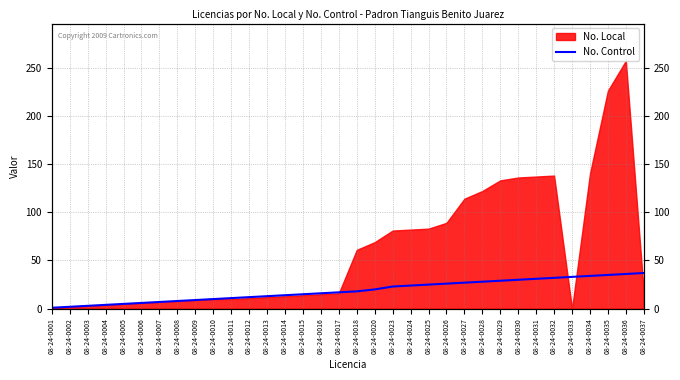

What is the minimum value shown in the chart?

1